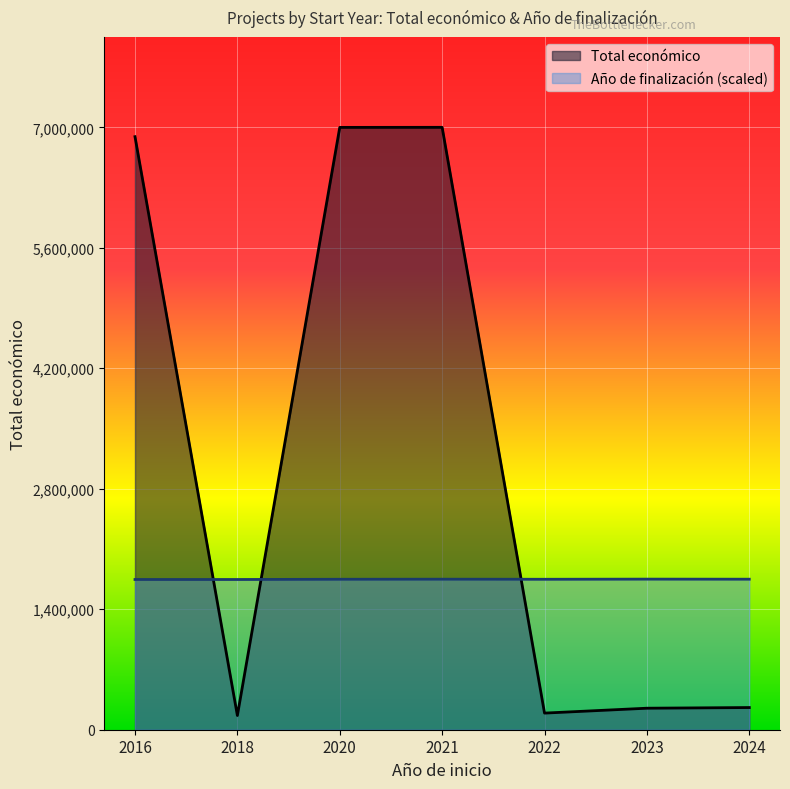

At how many categories does at least one series exceed 6173482?

3